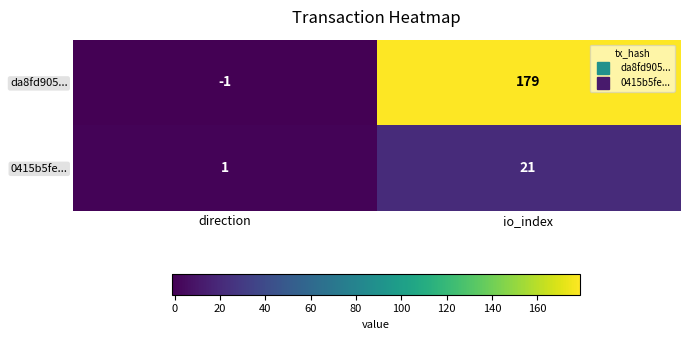

List the series in order of their peak value, lowest first.

0415b5fe..., da8fd905...